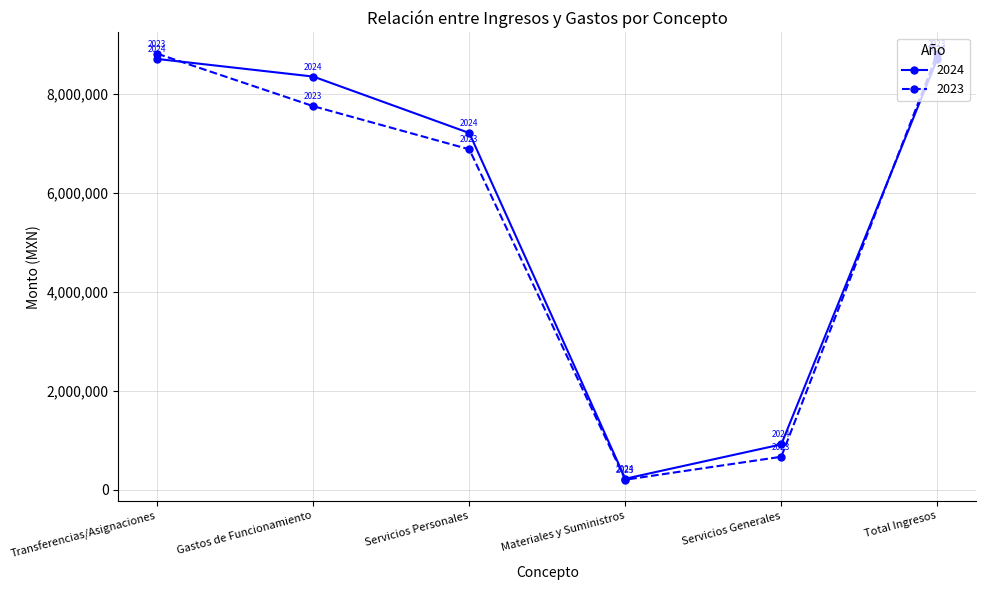

What is the minimum value for 2024?

223665.4